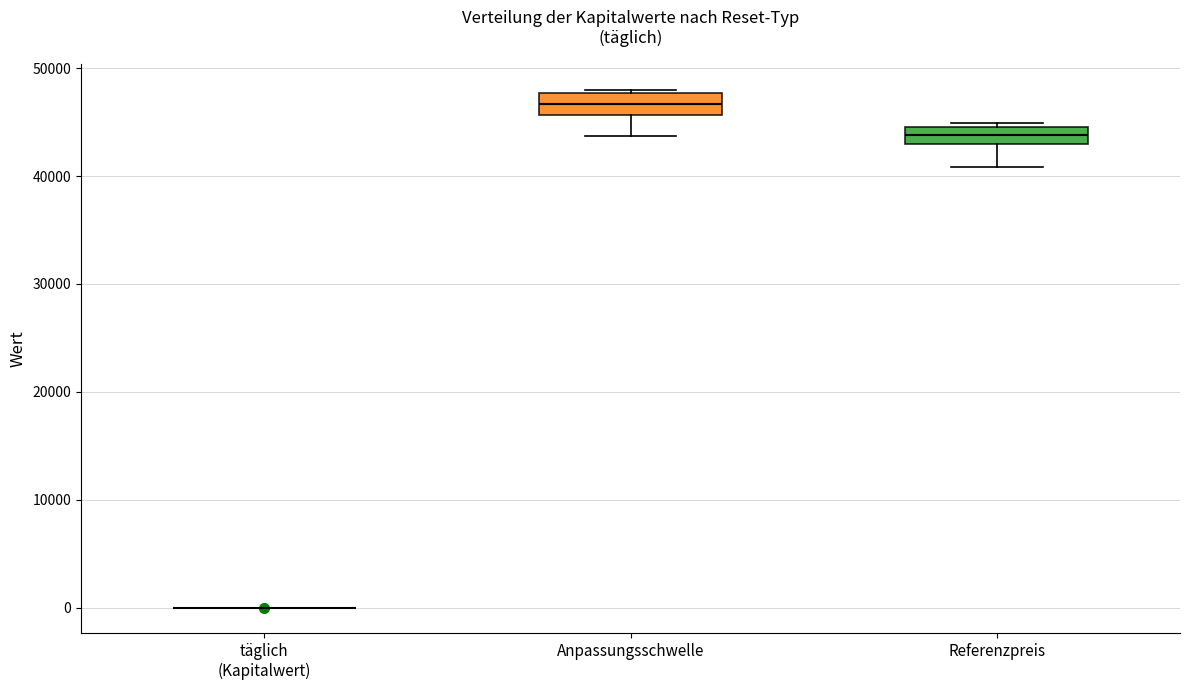

Reading left to right, transcribe this box plot: for each box, give where its median line is, the range the box spans, and where its two whiskers end, as read against the y-axis. The values are not printed on the chart, so give them approximately, as read against the axis.

täglich (Kapitalwert): box collapsed to a line at 0, whiskers 0 to 0
Anpassungsschwelle: median 47000, box 46000 to 48000, whiskers 44000 to 48000 (just above the box's upper edge)
Referenzpreis: median 44000, box 43000 to 45000, whiskers 41000 to 45000 (just above the box's upper edge)